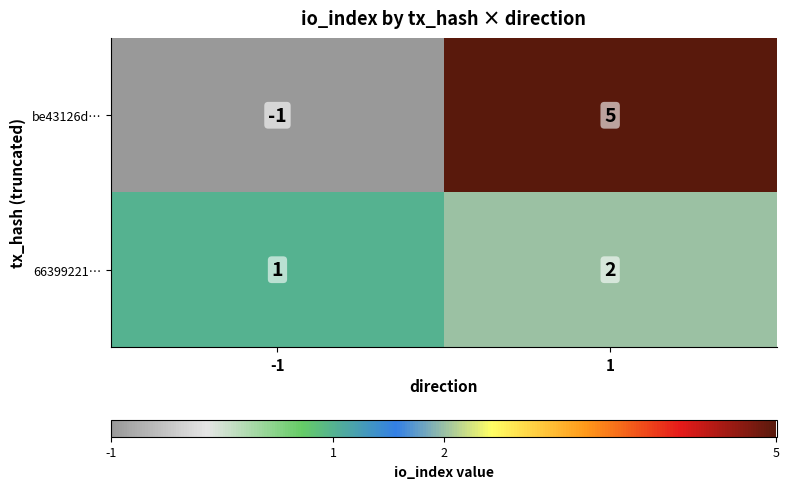

True or false: 66399221… has a value of 1 at -1.

True